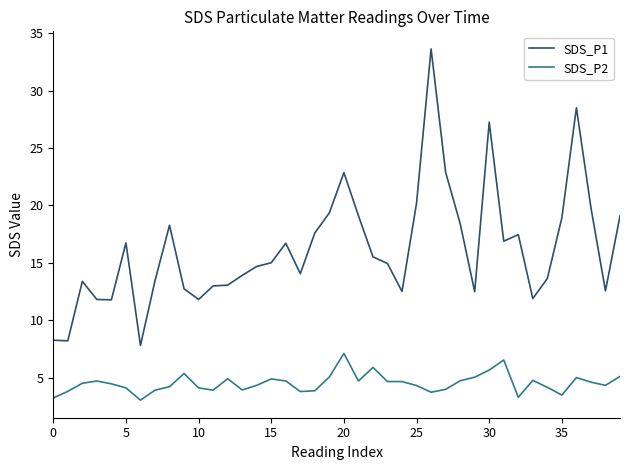

How many lines are shown in the chart?

2